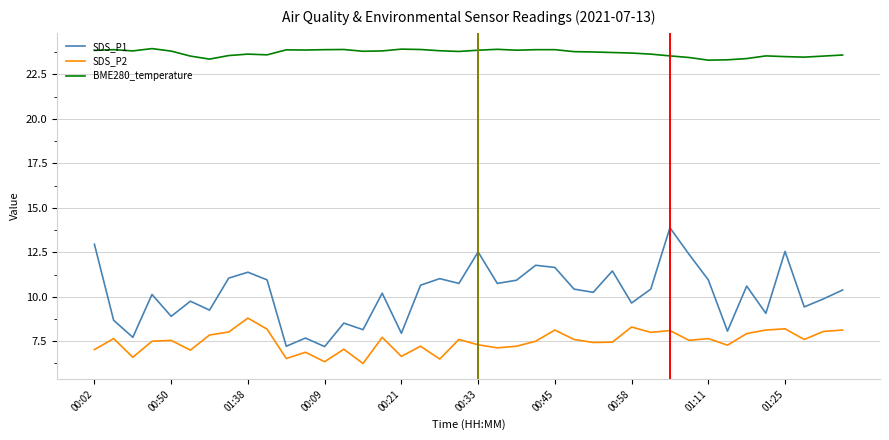

Which series has the largest range (max minus min)?

SDS_P1